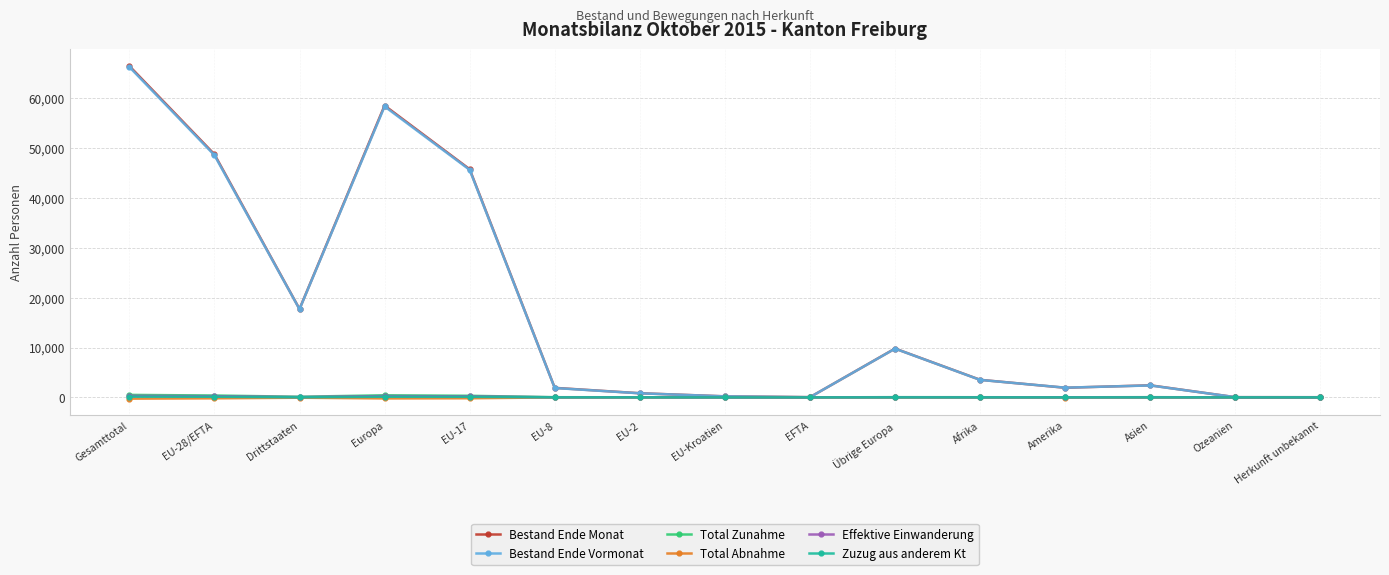

In Bestand Ende Monat, how many points are higher than both neighbors (excluding endpoints)?

3